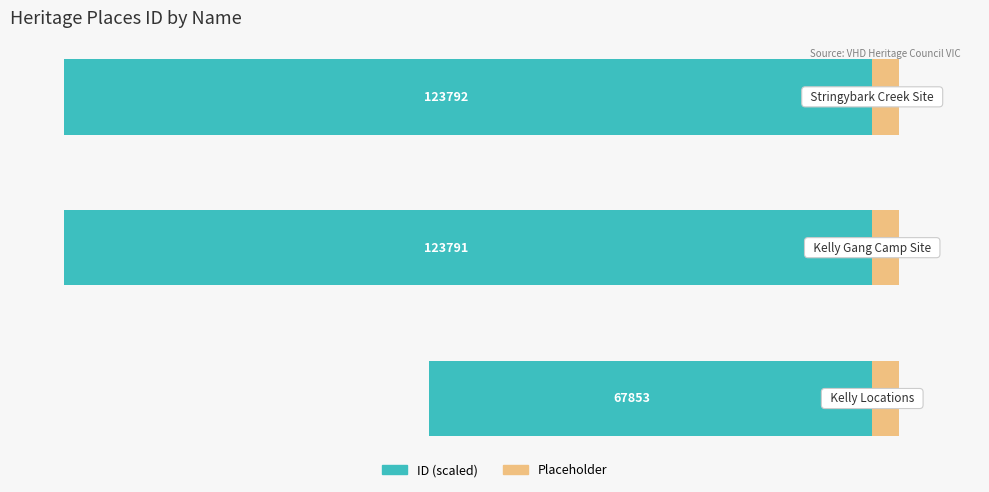

Between 0 and 1, which series saw the biggest shift?

ID (scaled)